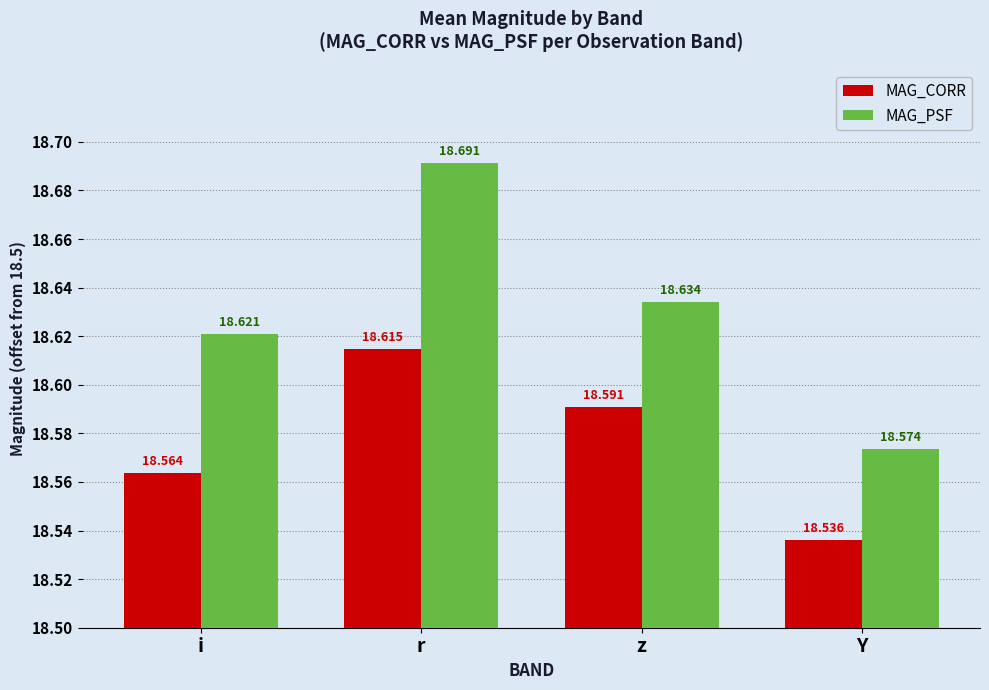

The value of MAG_PSF at r is 0.1. True or false?

False